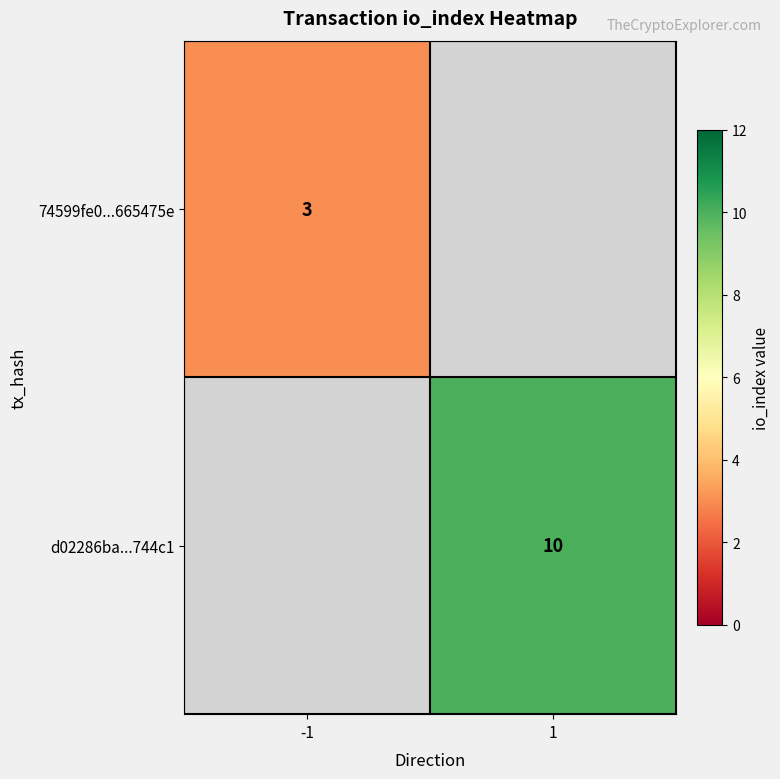

Is it true that 74599fe0...665475e equals 3 at -1?

True